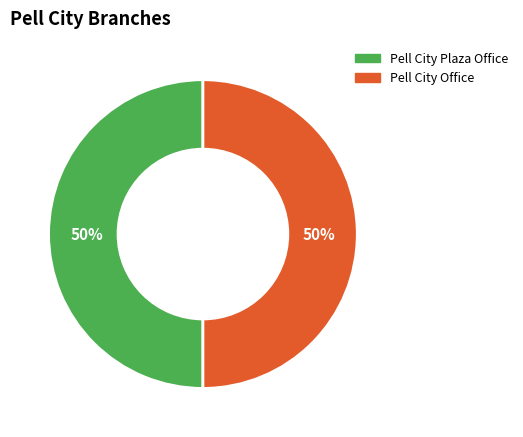

The Pell City Plaza Office slice represents 50% of the pie. True or false?

True